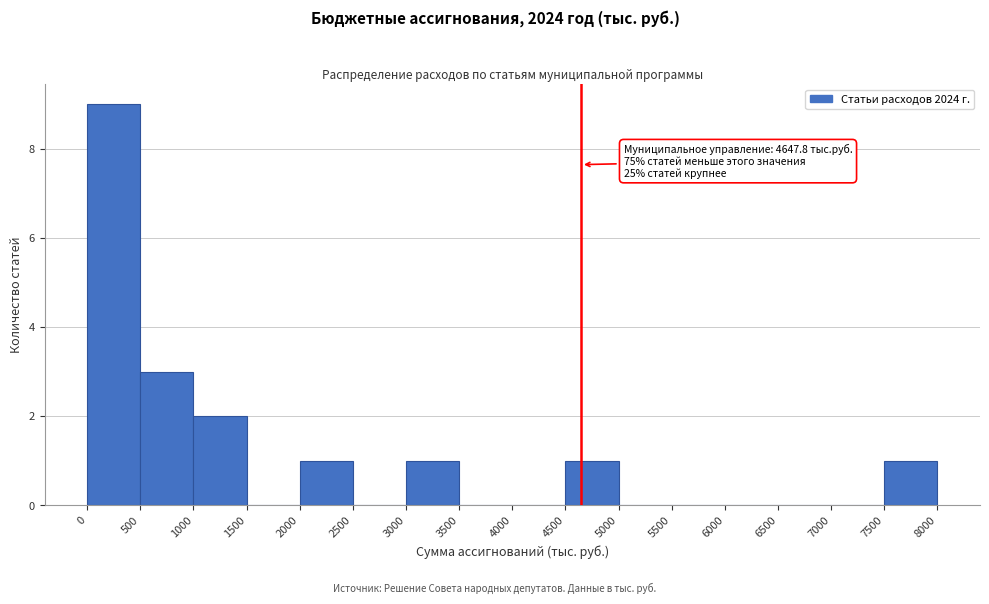

Over which range of the x-axis is the bar tallest?

0 to 500